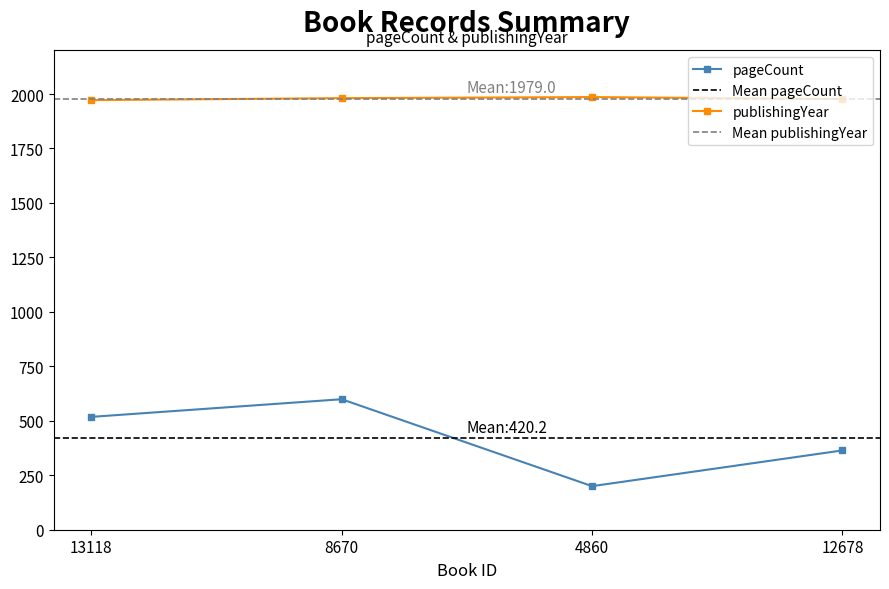

True or false: pageCount and publishingYear cross at least once.

False